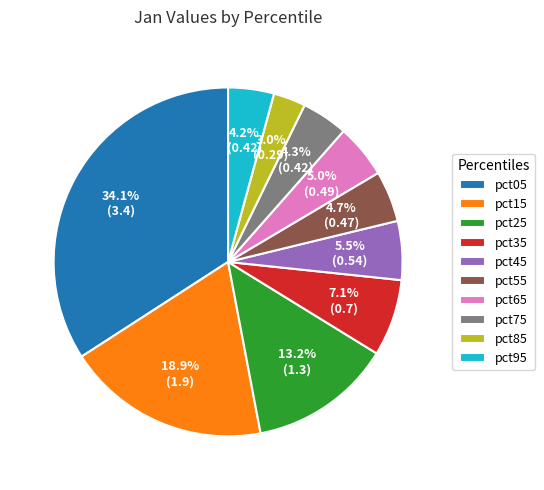

What percentage do pct35 and pct15 together represent?

26.0%